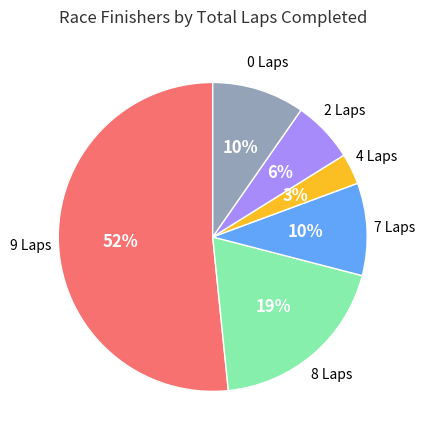

To the nearest percent, what is the average slice percentage?

17%